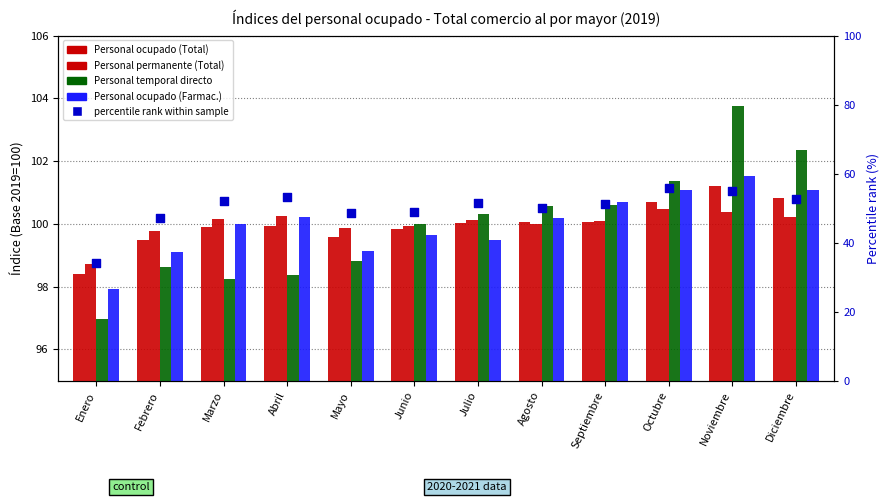

What is the total value across all series at Octubre?

459.3